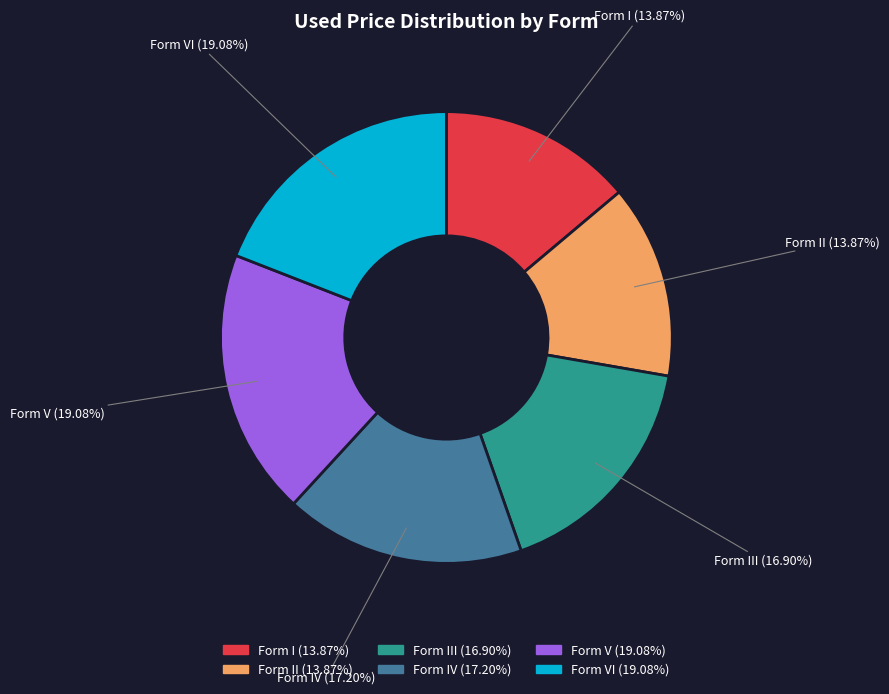

Does any single category account for the majority?

No